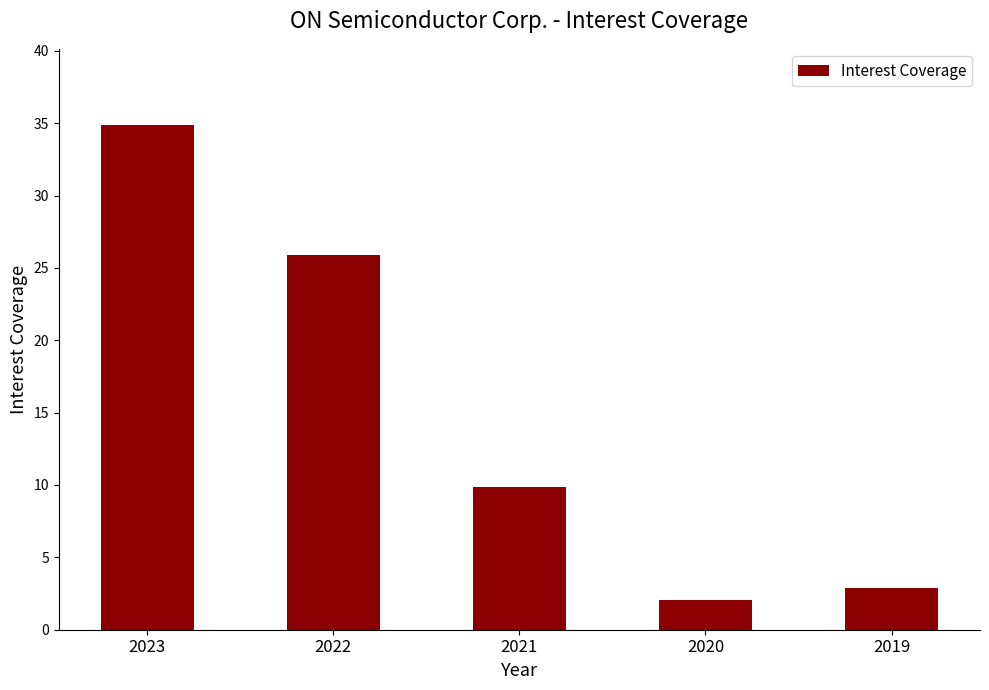

What is the change in value from 2022 to 2021?

-16.0